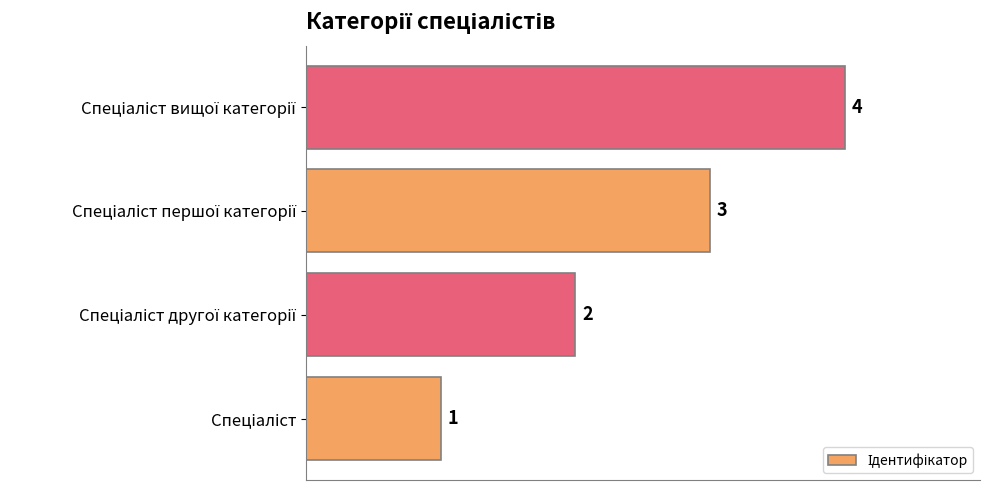

What is the sum of all values?

10